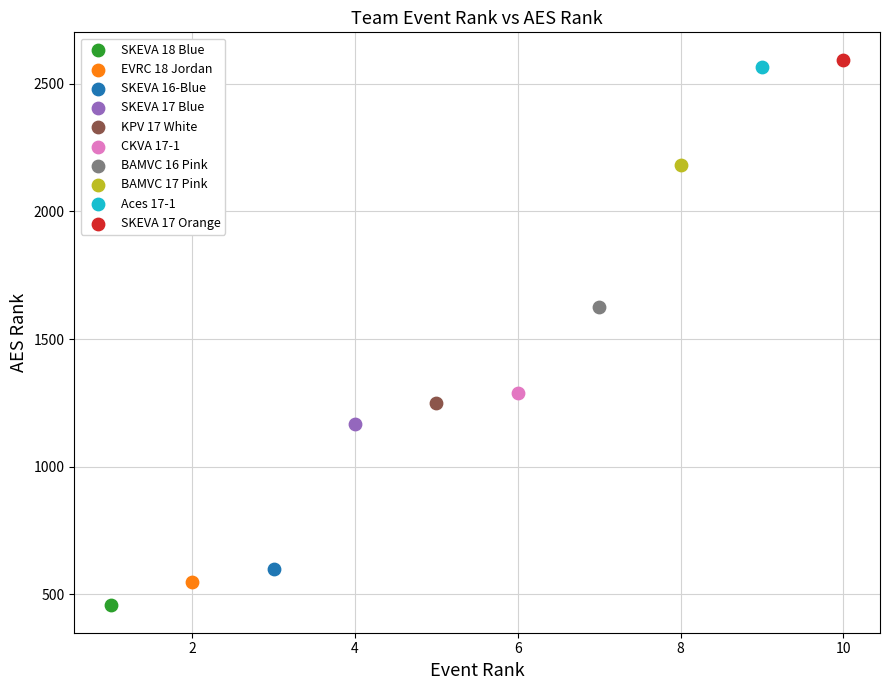

What are all the series names shown in the legend?

SKEVA 18 Blue, EVRC 18 Jordan, SKEVA 16-Blue, SKEVA 17 Blue, KPV 17 White, CKVA 17-1, BAMVC 16 Pink, BAMVC 17 Pink, Aces 17-1, SKEVA 17 Orange